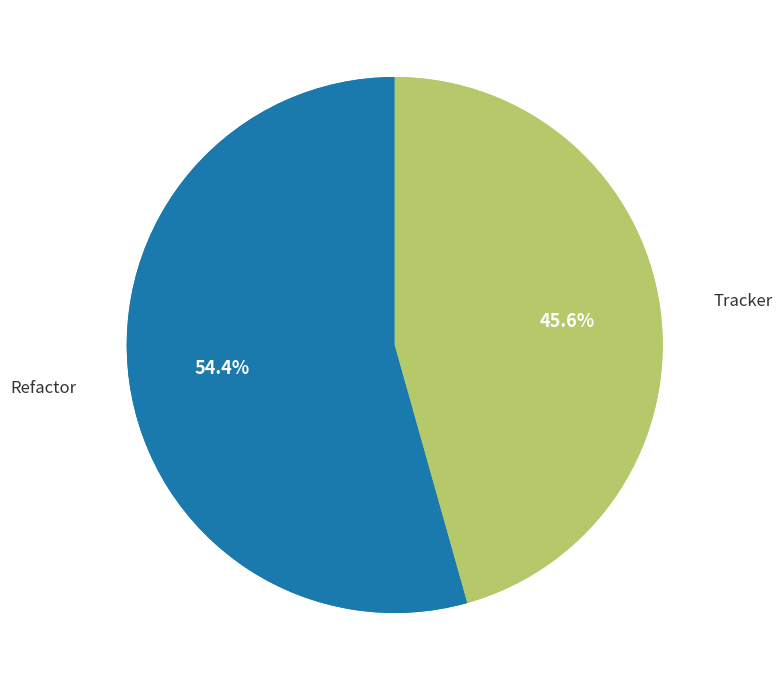

To the nearest percent, what percentage of the pie is Refactor?

54%